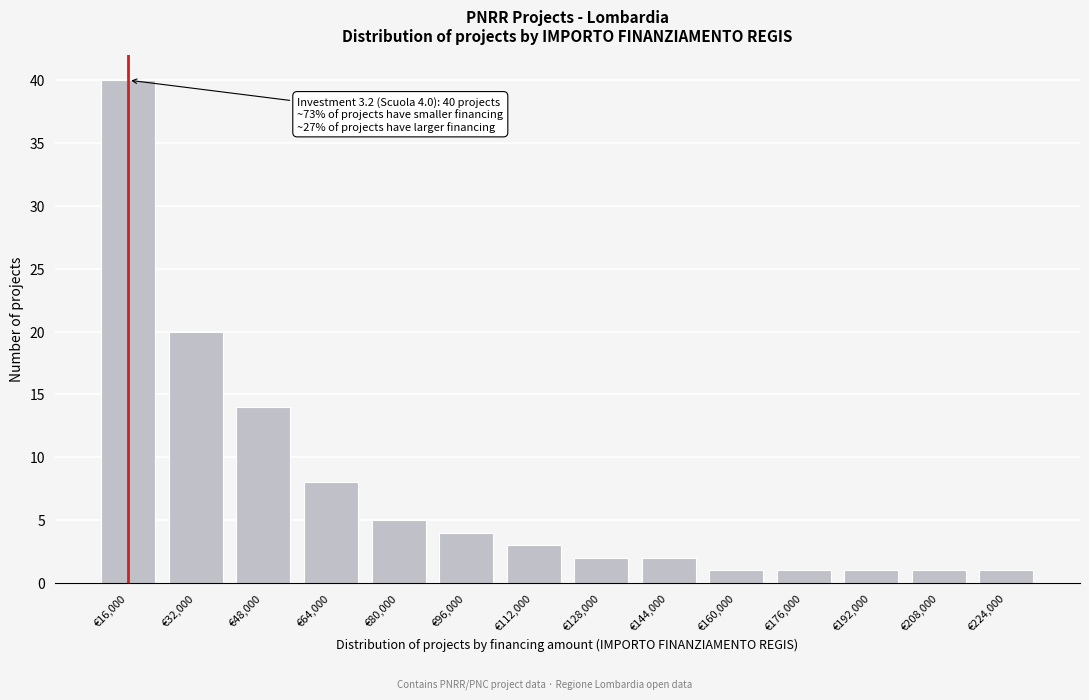

Reading left to right, transcribe all the data shown in this chart.

40	20	14	8	5	4	3	2	2	1	1	1	1	1